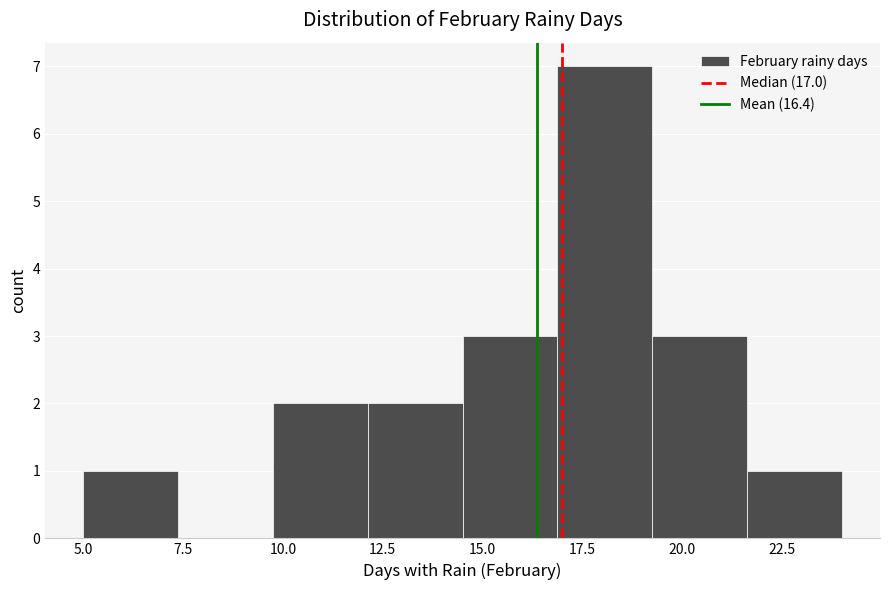

Reading left to right, transcribe this chart: for each bar, give the range it covers on the x-axis and its height. Neither the bar edges nor the heights are printed on the chart, so give them approximately, as read against the axes.

5.0 to 7.5: 1
7.5 to 10.0: 0
10.0 to 12.0: 2
12.0 to 14.5: 2
14.5 to 17.0: 3
17.0 to 19.5: 7
19.5 to 21.5: 3
21.5 to 24.0: 1